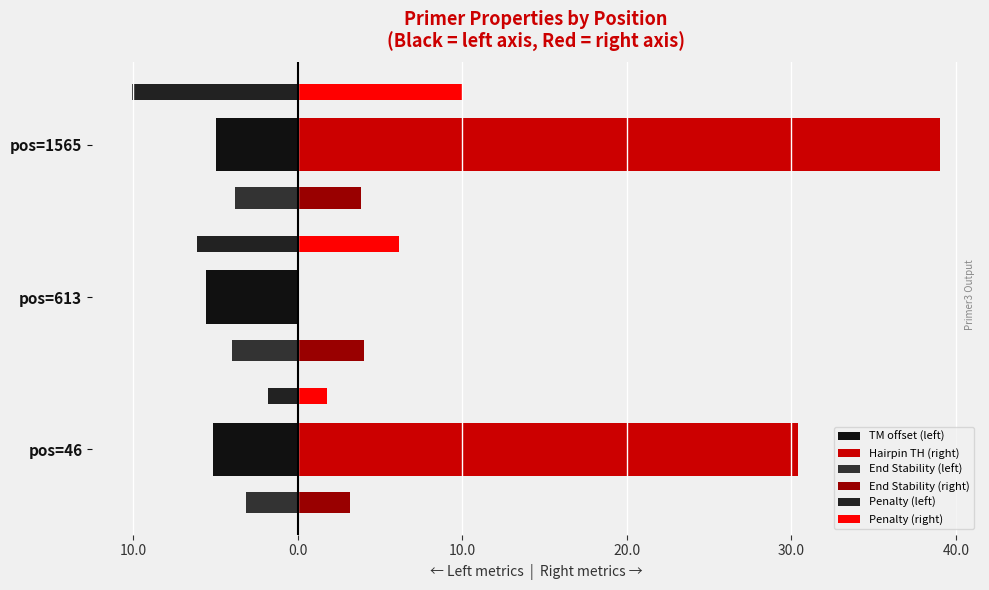

How many categories are shown in the chart?

3